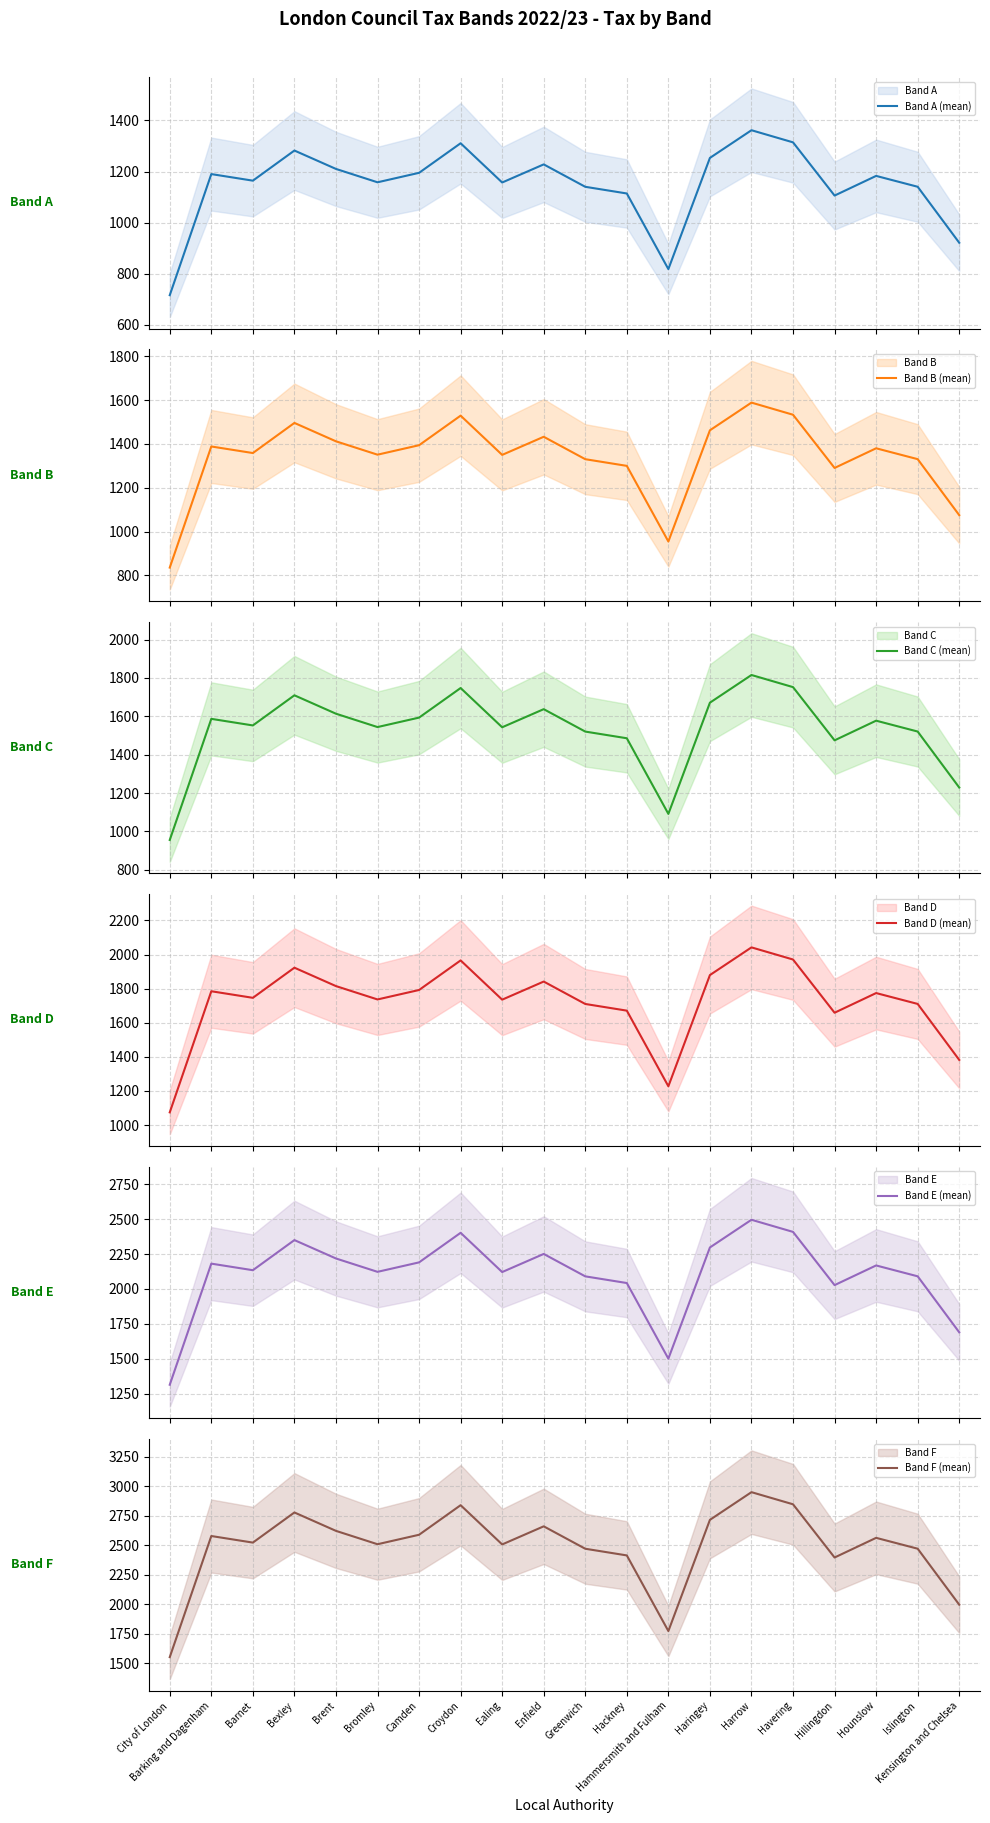

What are all the series names shown in the legend?

Band A (mean), Band B (mean), Band C (mean), Band D (mean), Band E (mean), Band F (mean)